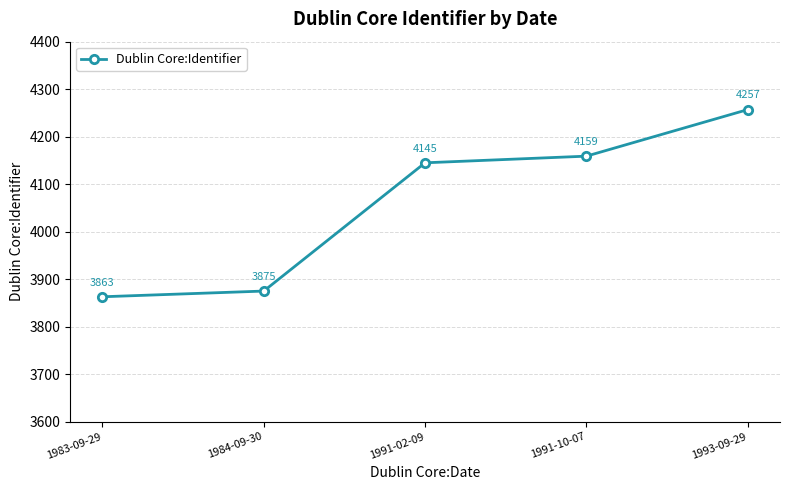

List the labels in order of value, smallest first.

1983-09-29, 1984-09-30, 1991-02-09, 1991-10-07, 1993-09-29